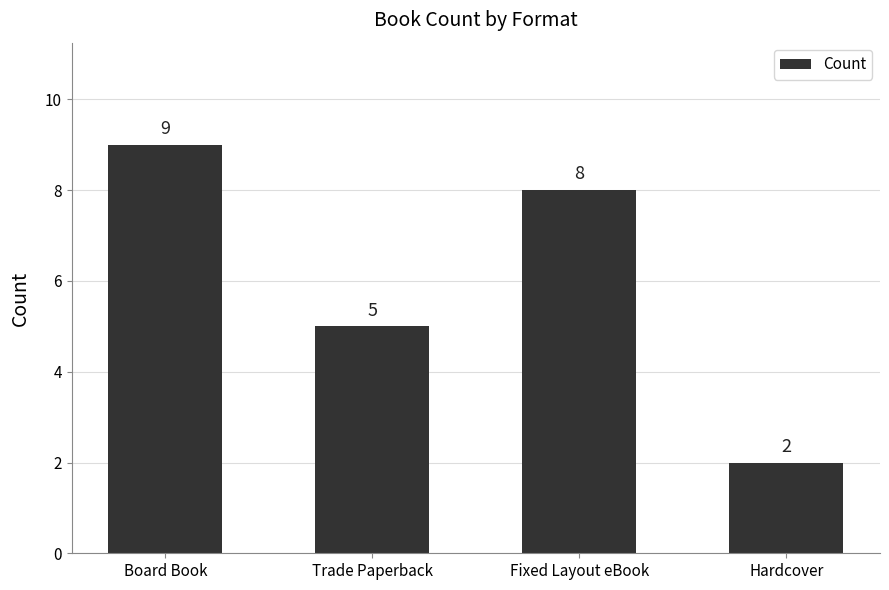

What is the difference between the maximum and second lowest values?

4